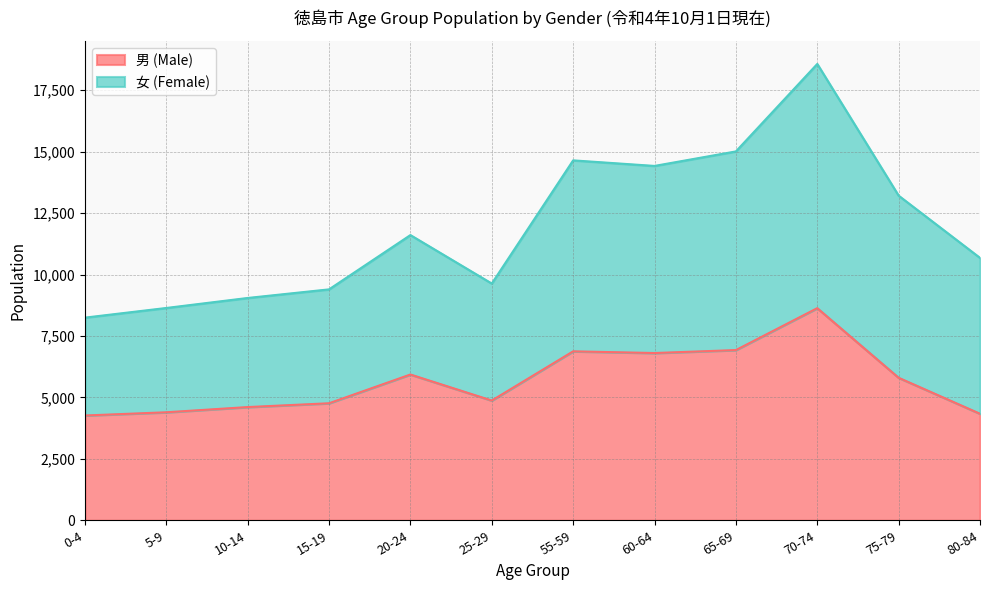

How many interior local valleys does the 男 (Male) series have?

2